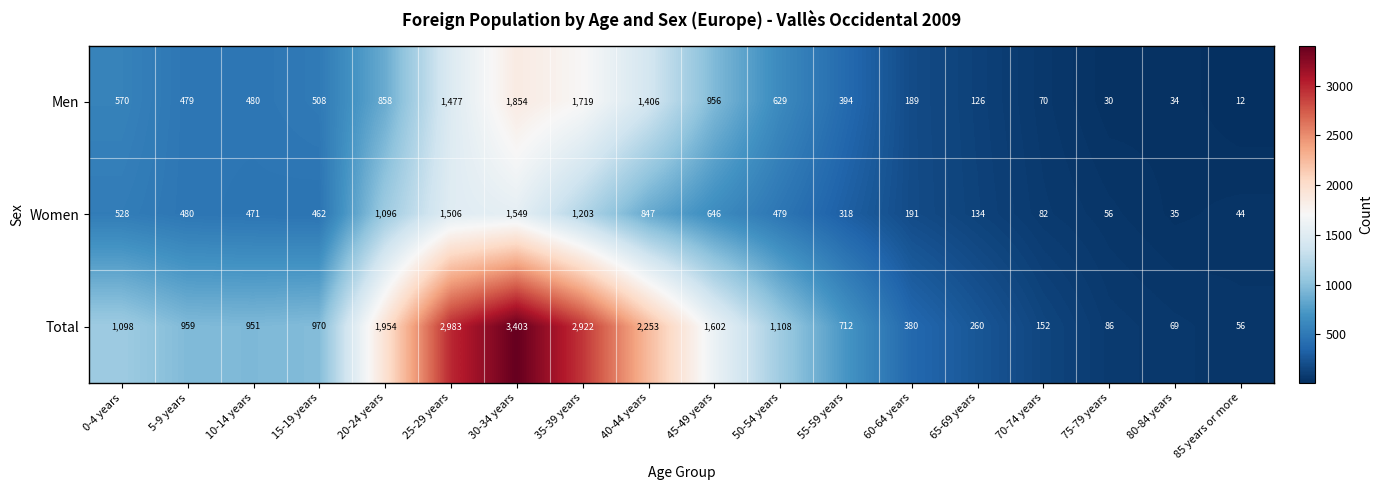

The Men series shows 900 at 35-39 years. True or false?

False